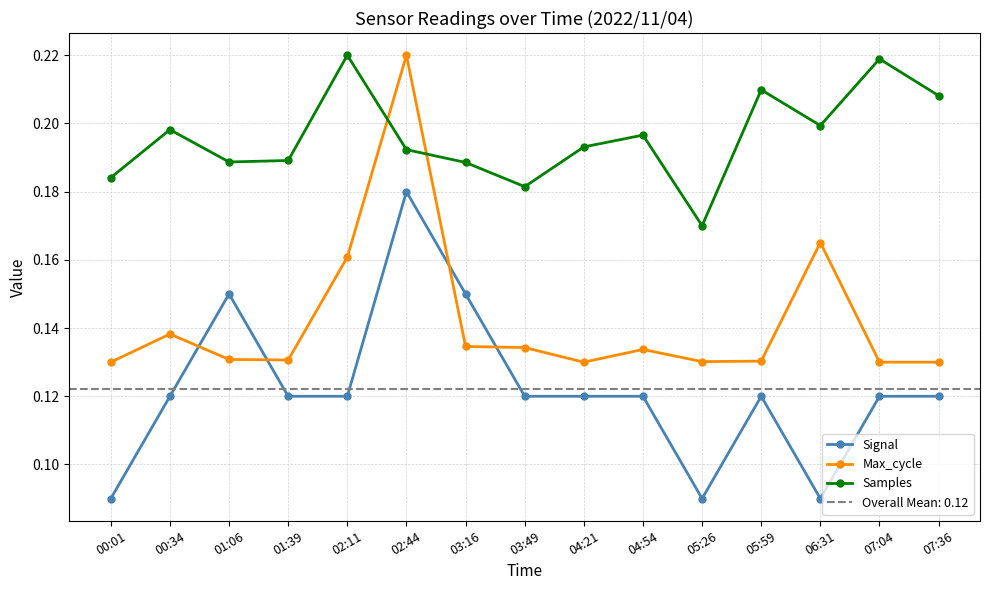

Where is the first local minimum for Samples?

01:06